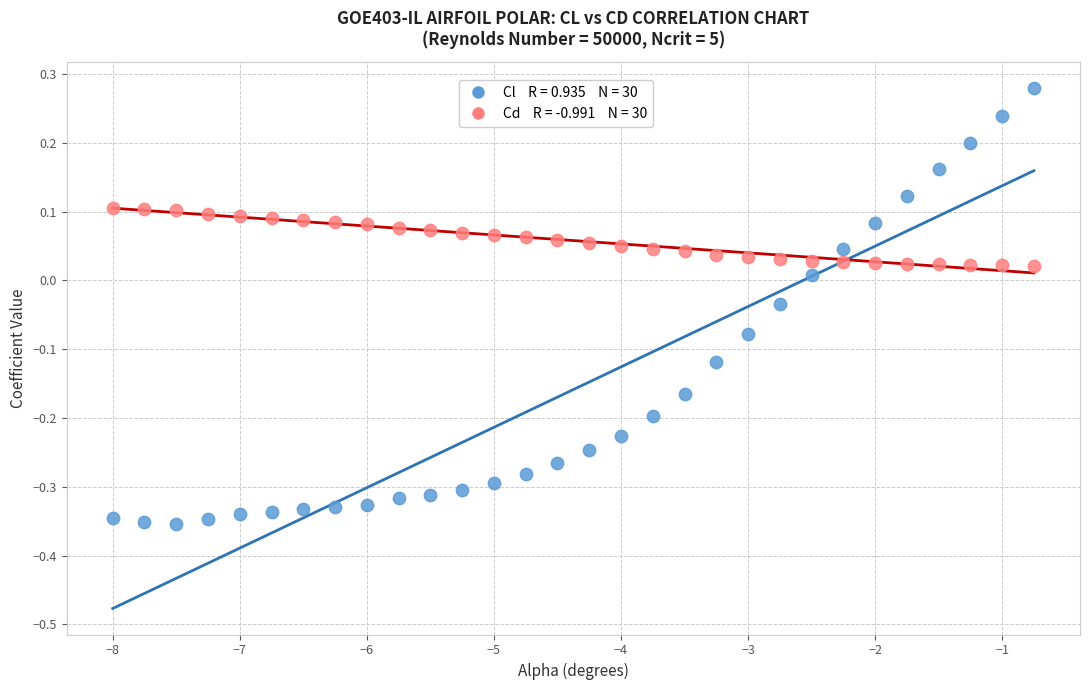

Across all data points, what is the range of X values (max minus min)?

7.2